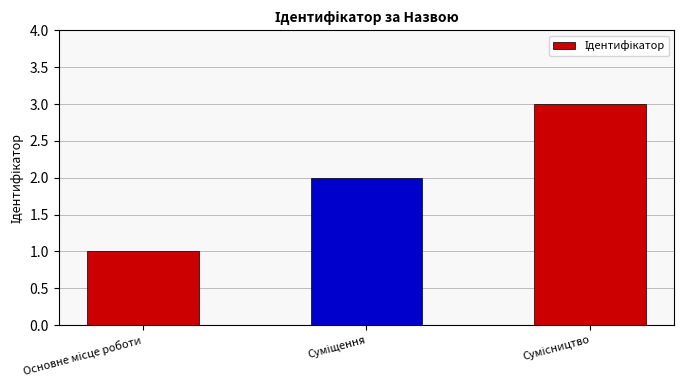

What is the sum of all values?

6